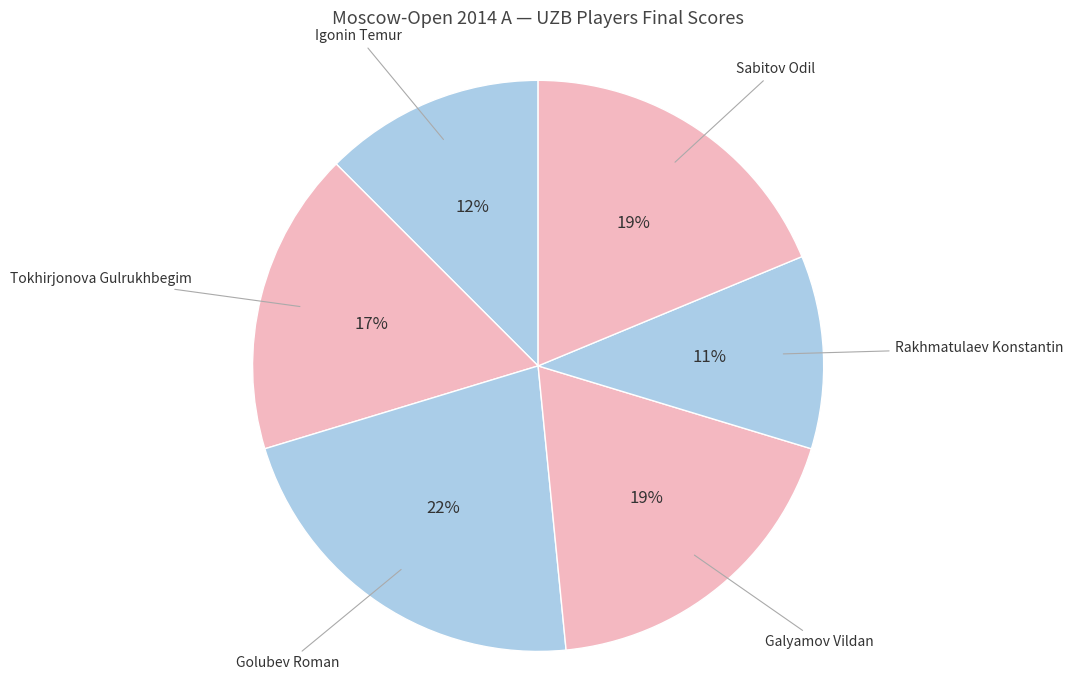

Which category has the biggest portion of the pie?

Golubev Roman